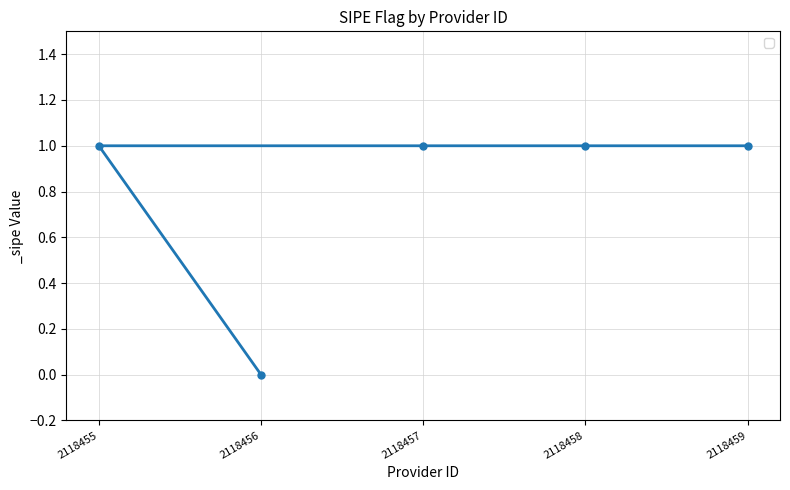

Reading left to right, transcribe all the data shown in this chart.

2118455=1	2118456=0	2118457=1	2118458=1	2118459=1